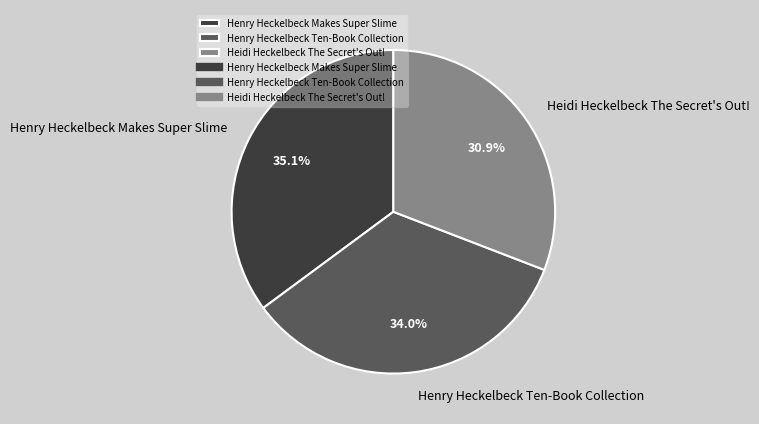

Is there any slice that represents more than half of the pie?

No